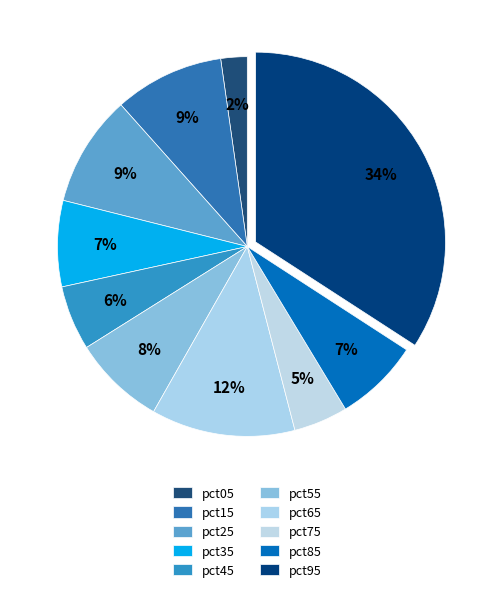

Is the sum of pct65 and pct45 greater than half?

No